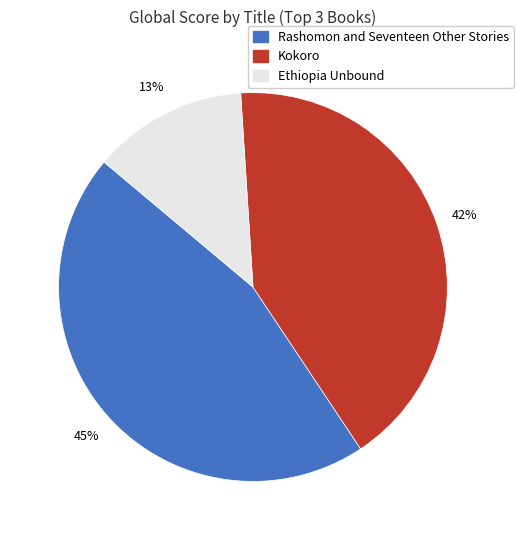

What percentage is the Ethiopia Unbound slice, to the nearest percent?

13%